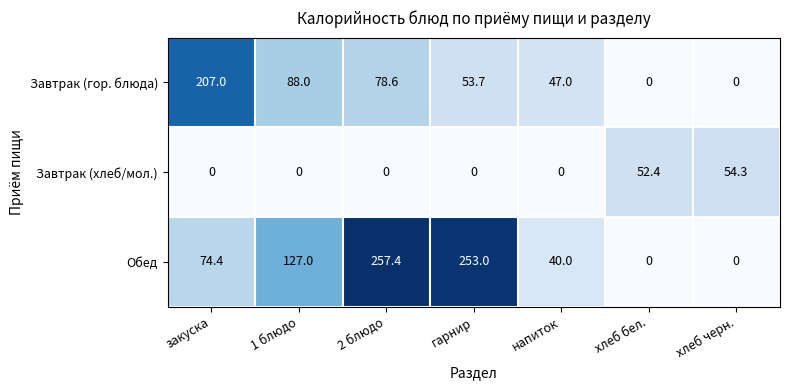

Which series has the largest total across all categories?

Обед